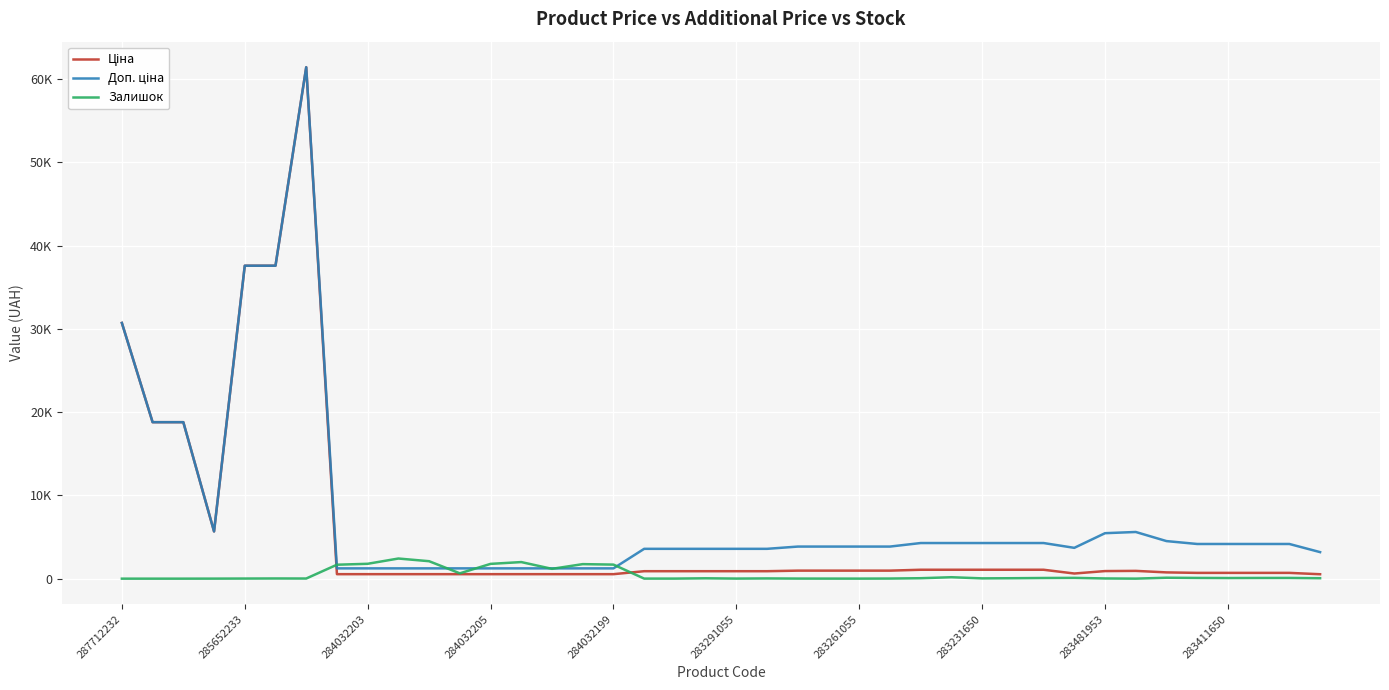

Which series has the largest total across all categories?

Доп. ціна